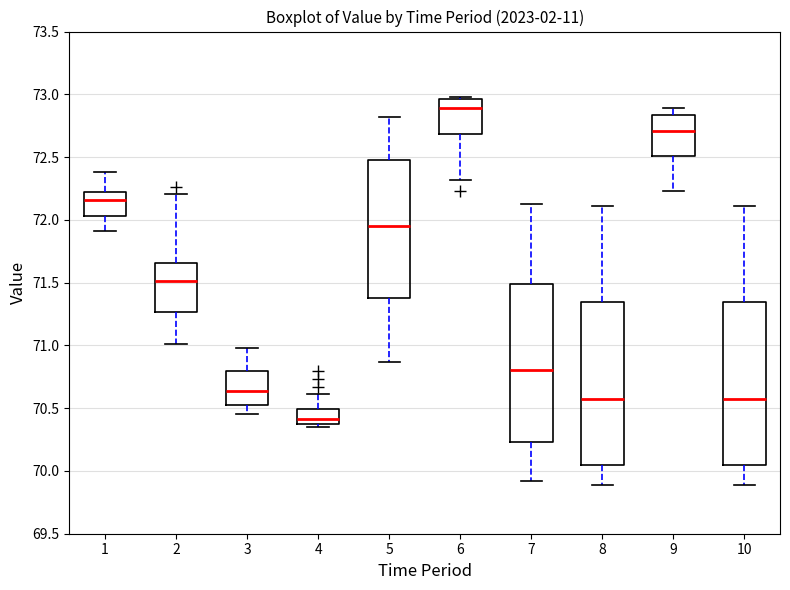

Where does the median line of the box at x = 8 sit on the y-axis? The values are not printed on the chart, so give them approximately, as read against the axis.

70.55